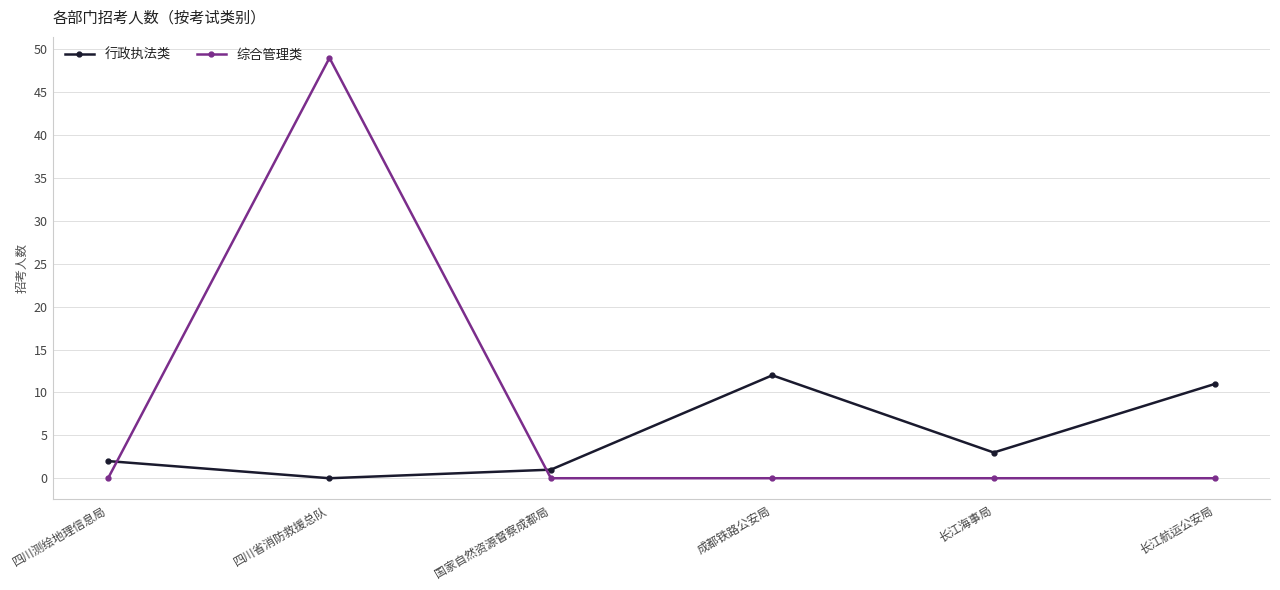

At 长江海事局, list the series in order from largest to smallest.

行政执法类, 综合管理类